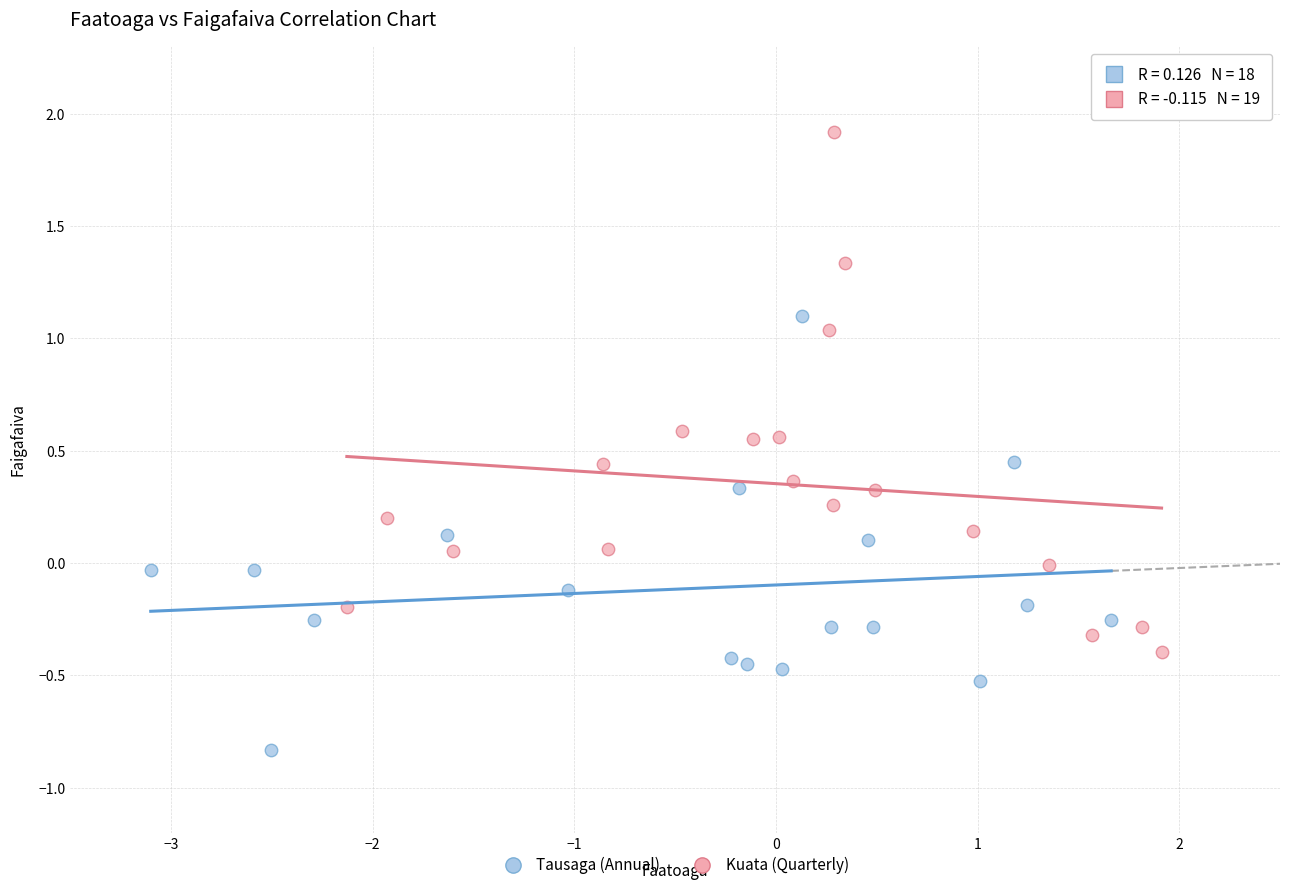

Which series has the largest Y range (max minus min)?

Kuata (Quarterly)